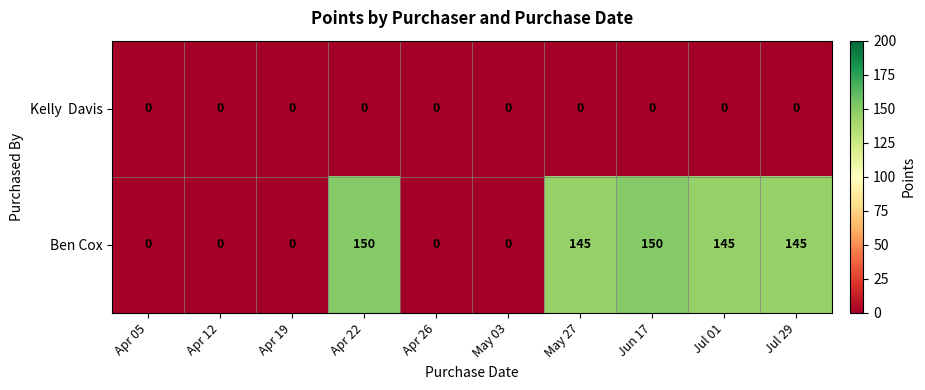

How many series are shown in this chart?

2